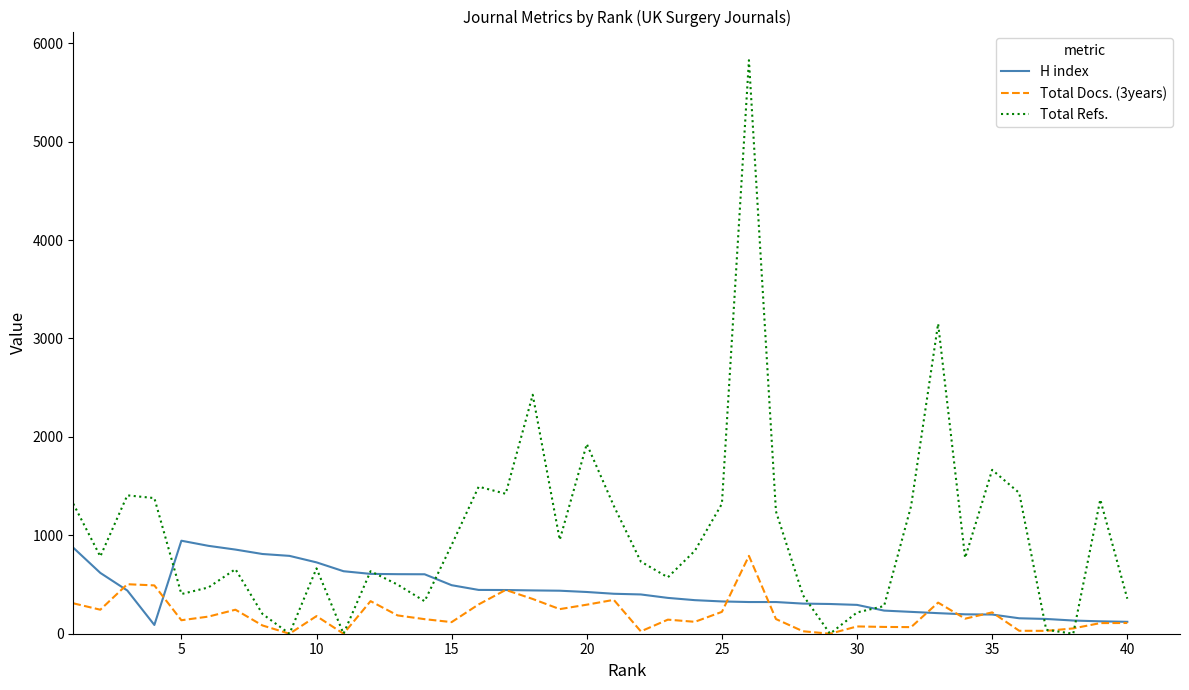

Which series has the largest total across all categories?

Total Refs.